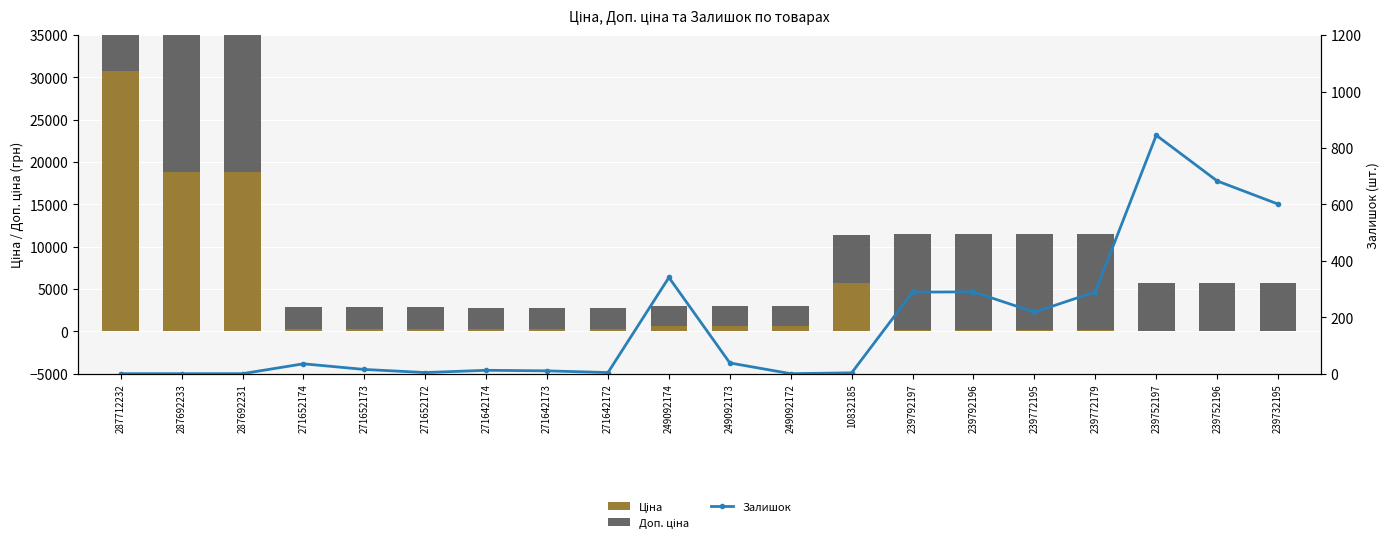

Is the value of Залишок at 239752196 greater than the value of Доп. ціна at 287692231?

No